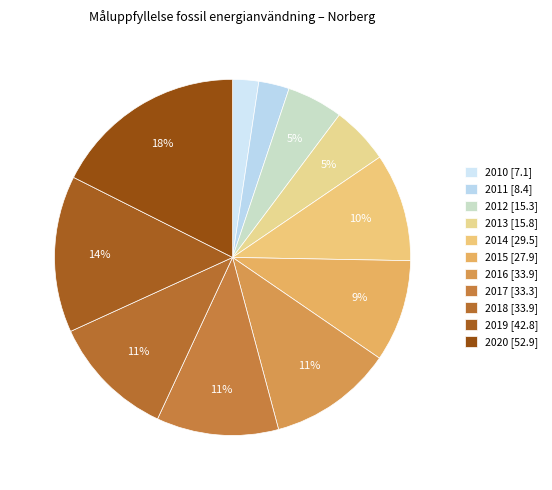

Count the number of slices in the pie.

11